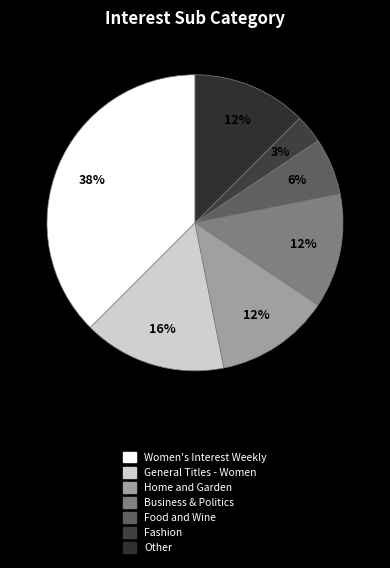

Count the number of slices in the pie.

7